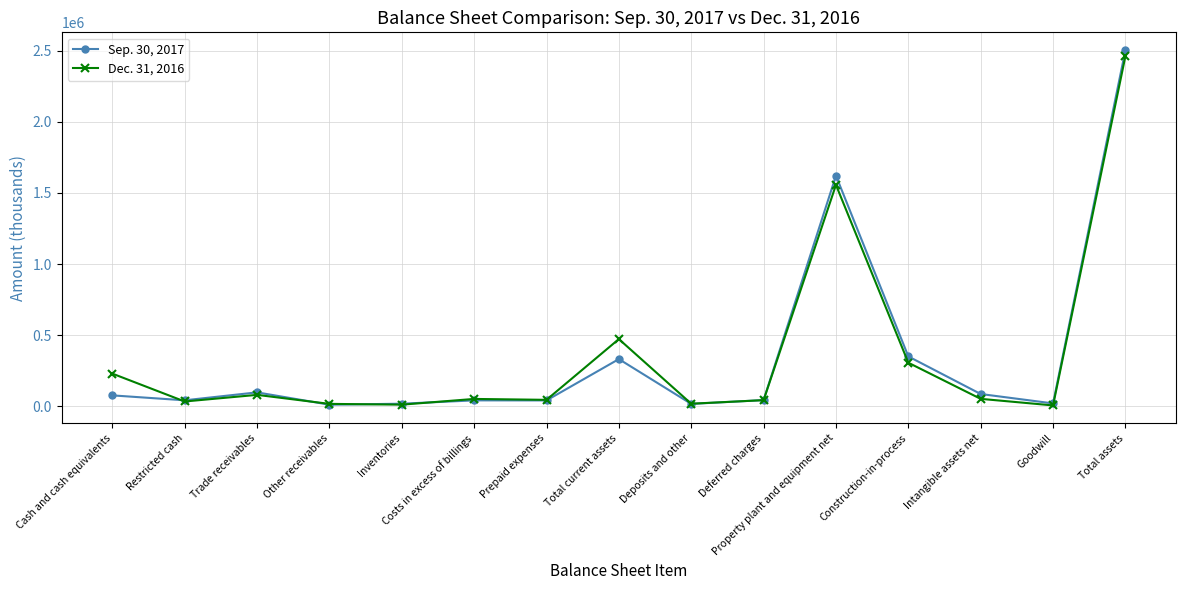

What is the value of the Sep. 30, 2017 point at the 7th from the left?

41727